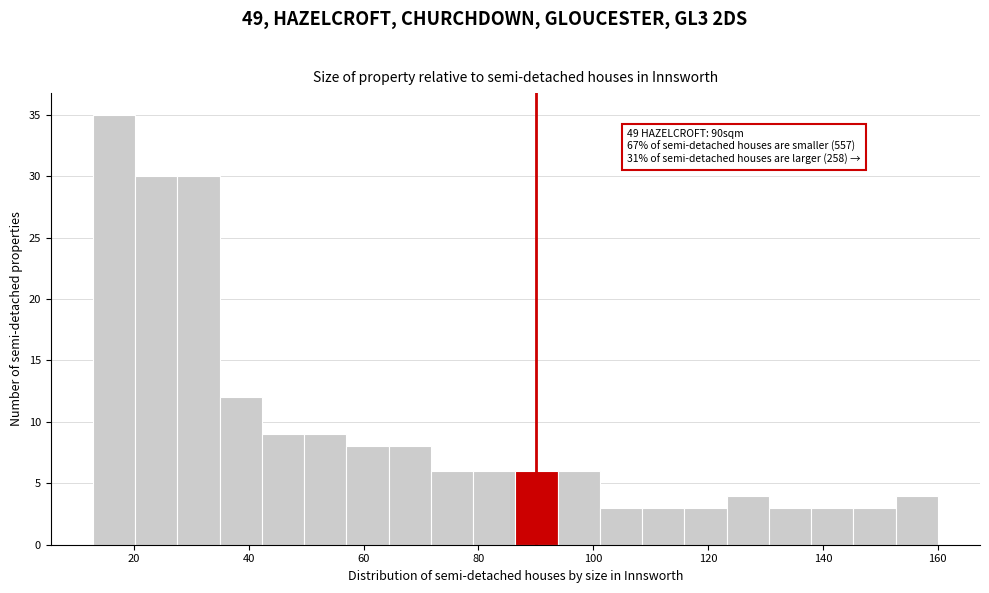

Read against the x-axis, roughly where is the centre of the tallest bar?

16